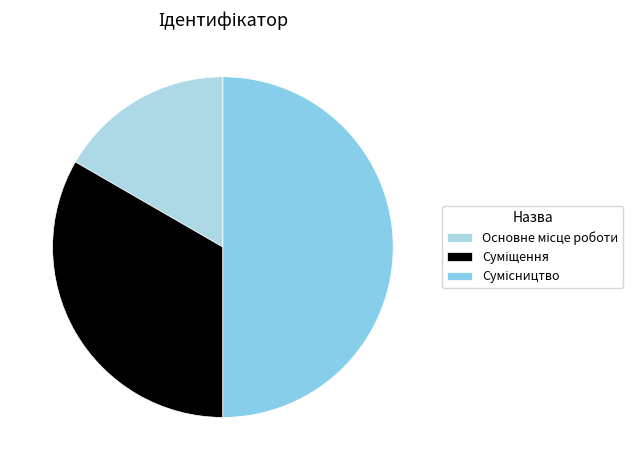

Is there any slice that represents more than half of the pie?

No